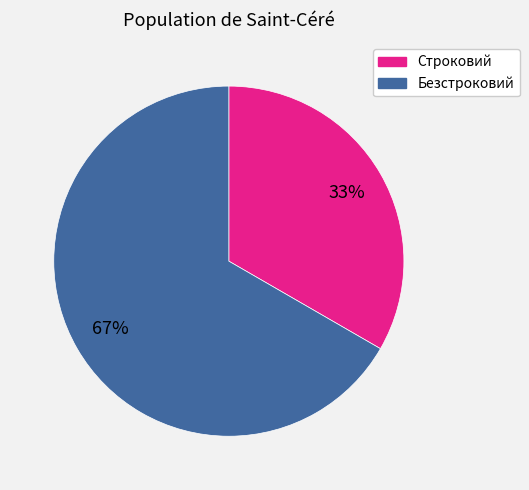

To the nearest percent, what portion does Строковий represent?

33%